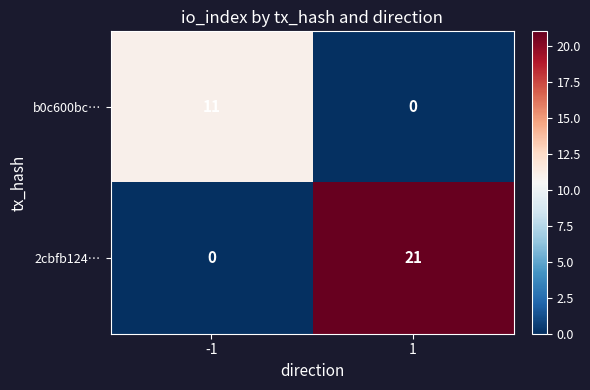

What is the maximum value shown in the chart?

21